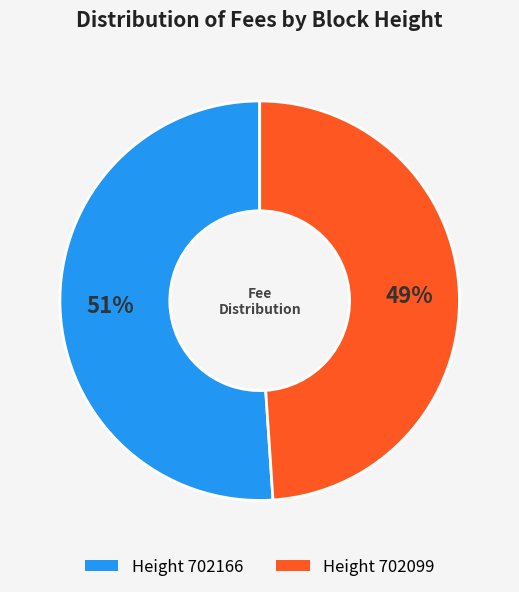

Is there any slice that represents more than half of the pie?

Yes